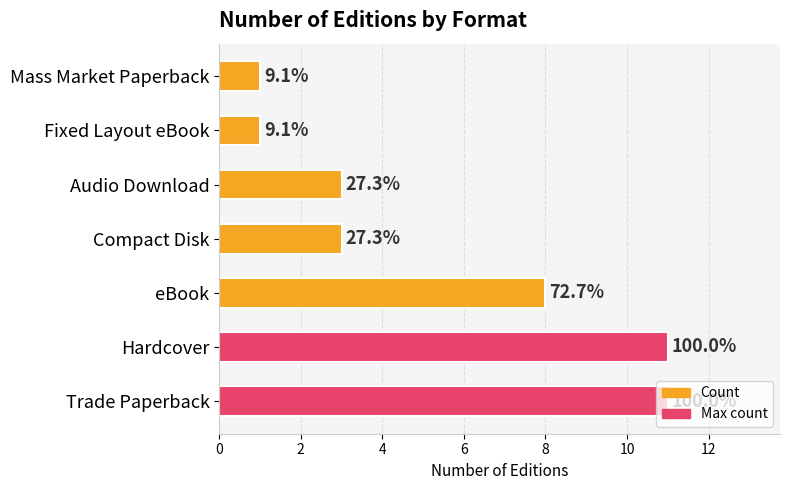

Does the chart contain any negative values?

No